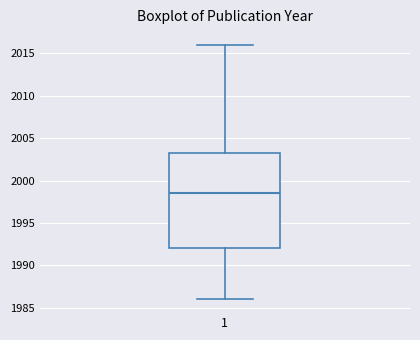

Transcribe this box plot: give where the median line is, the range the box spans, and where the two whiskers end, as read against the y-axis. The values are not printed on the chart, so give them approximately, as read against the axis.

median 1998.5, box 1992.0 to 2003.5, whiskers 1986.0 to 2016.0